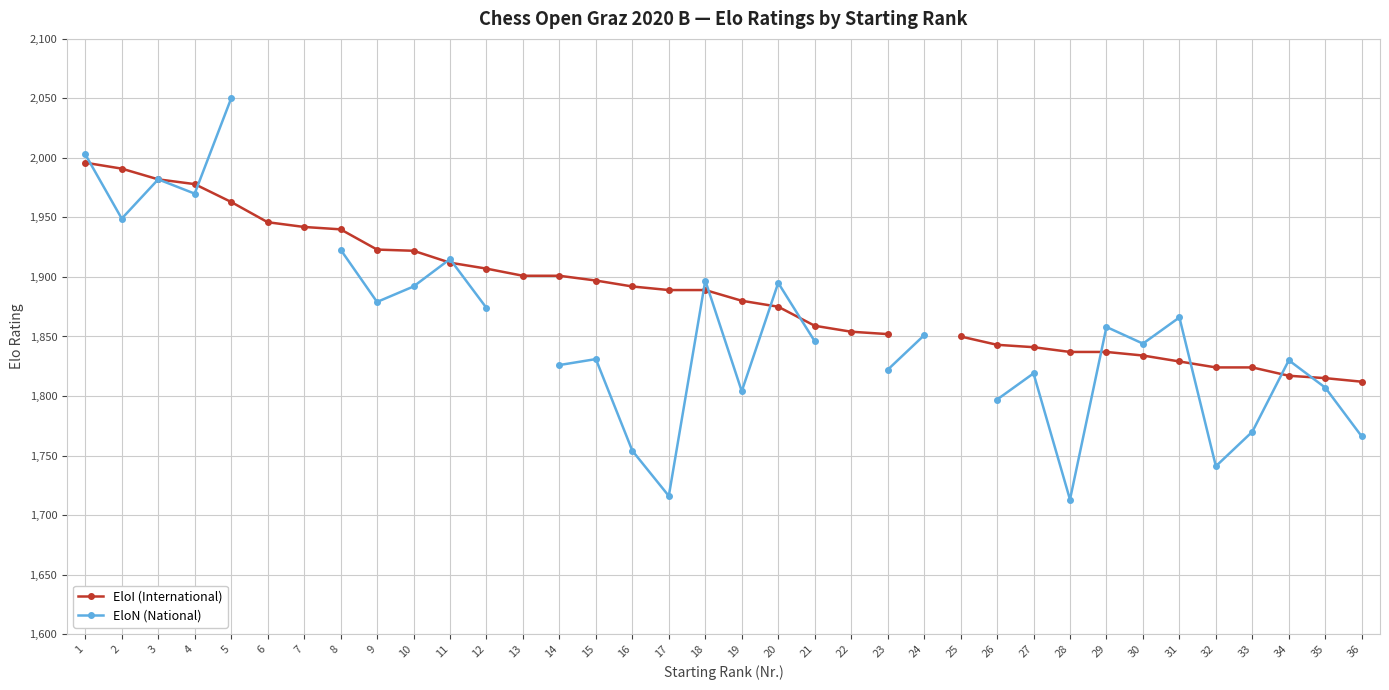

How many values in EloN (National) are above zero?

31